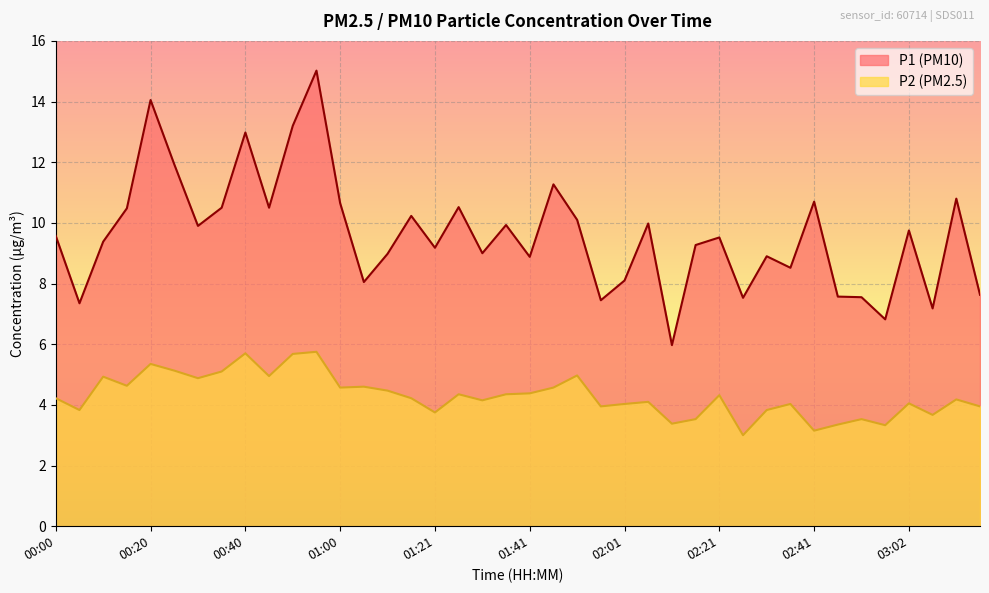

How many lines are shown in the chart?

2